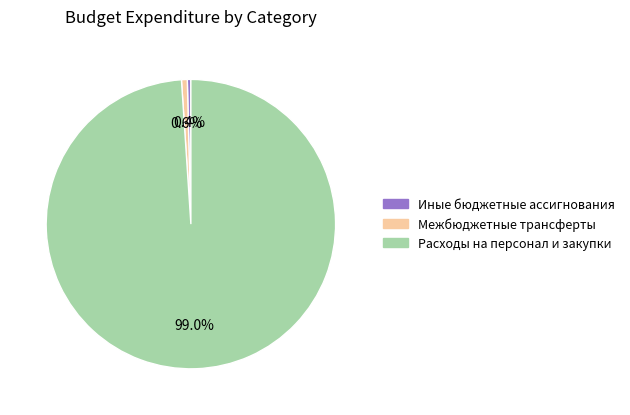

Which has a higher value, Расходы на персонал и закупки or Межбюджетные трансферты?

Расходы на персонал и закупки